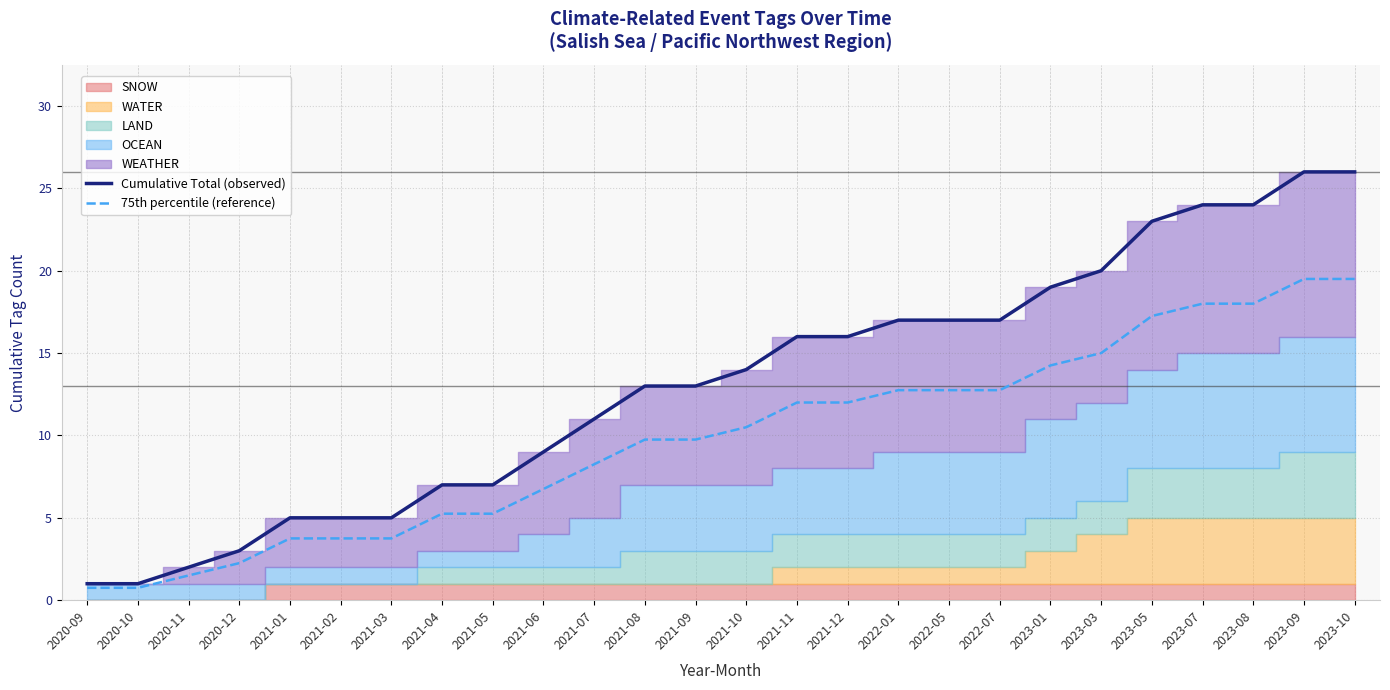

True or false: Cumulative Total (observed) has a value of 1.0 at 2020-10.

True